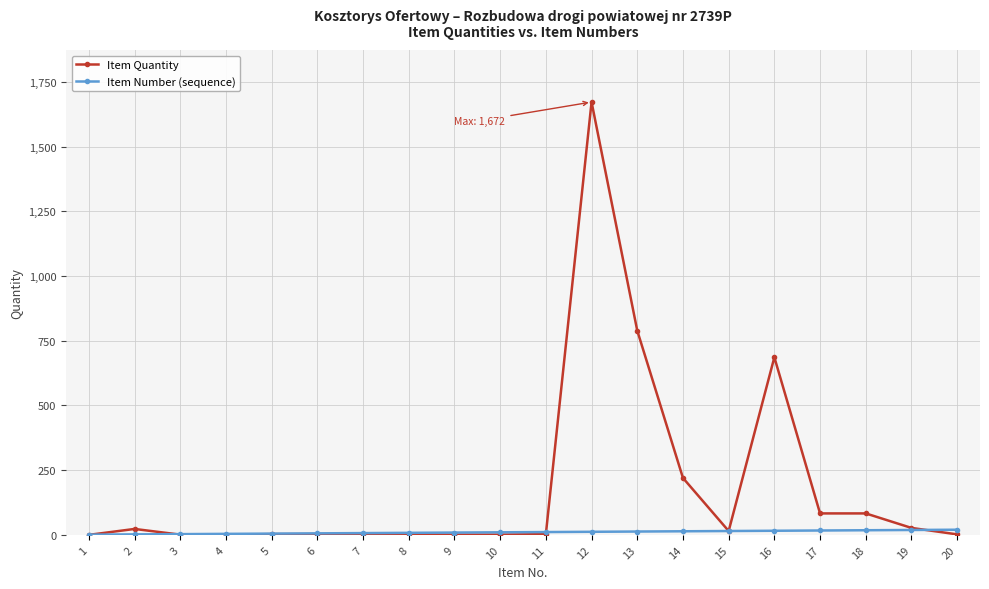

Which series has the largest range (max minus min)?

Item Quantity